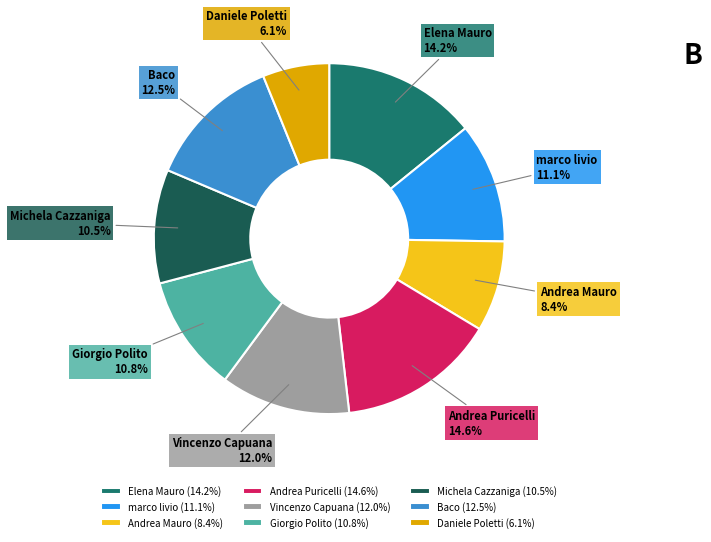

Between Daniele Poletti and Elena Mauro, which is larger?

Elena Mauro